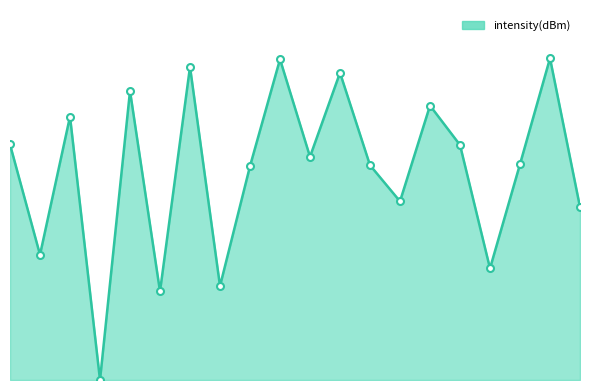

Reading left to right, transcribe all the data shown in this chart.

15.7	8.4	17.6	0.0	19.3	5.9	20.9	6.3	14.3	21.4	14.9	20.5	14.3	11.9	18.3	15.7	7.4	14.4	21.5	11.5